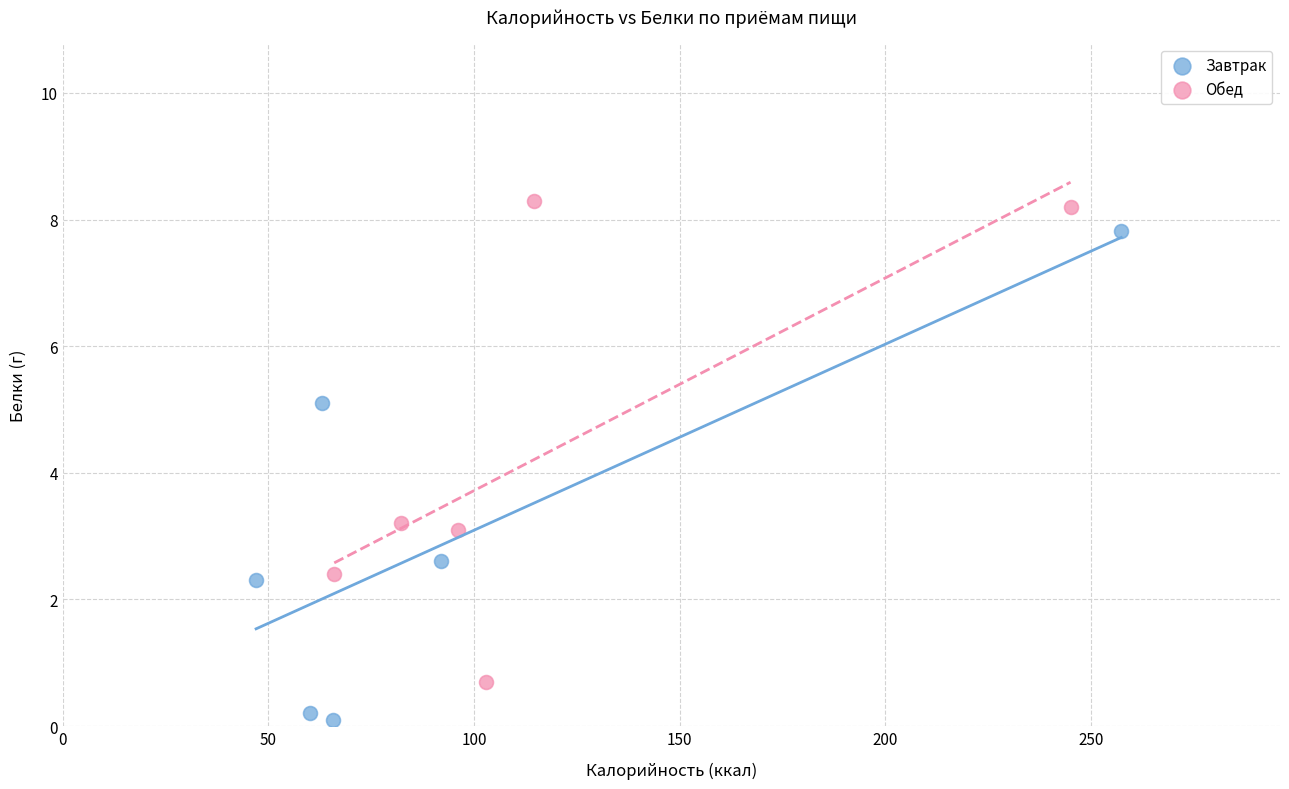

Which series reaches the minimum Y coordinate?

Завтрак